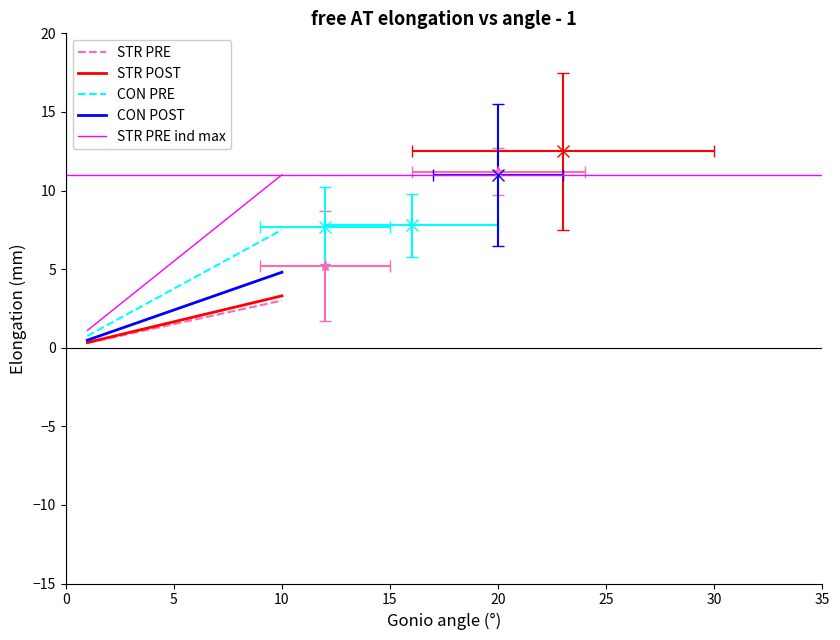

What is the average value of the STR PRE series?

1.6